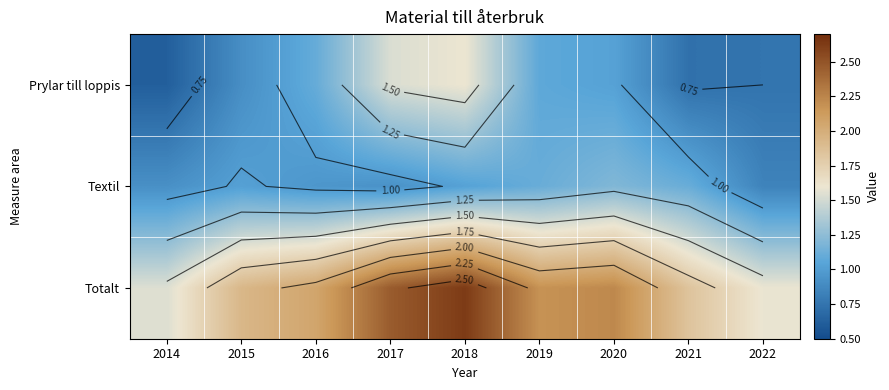

What is the average value of the Totalt series?

2.1